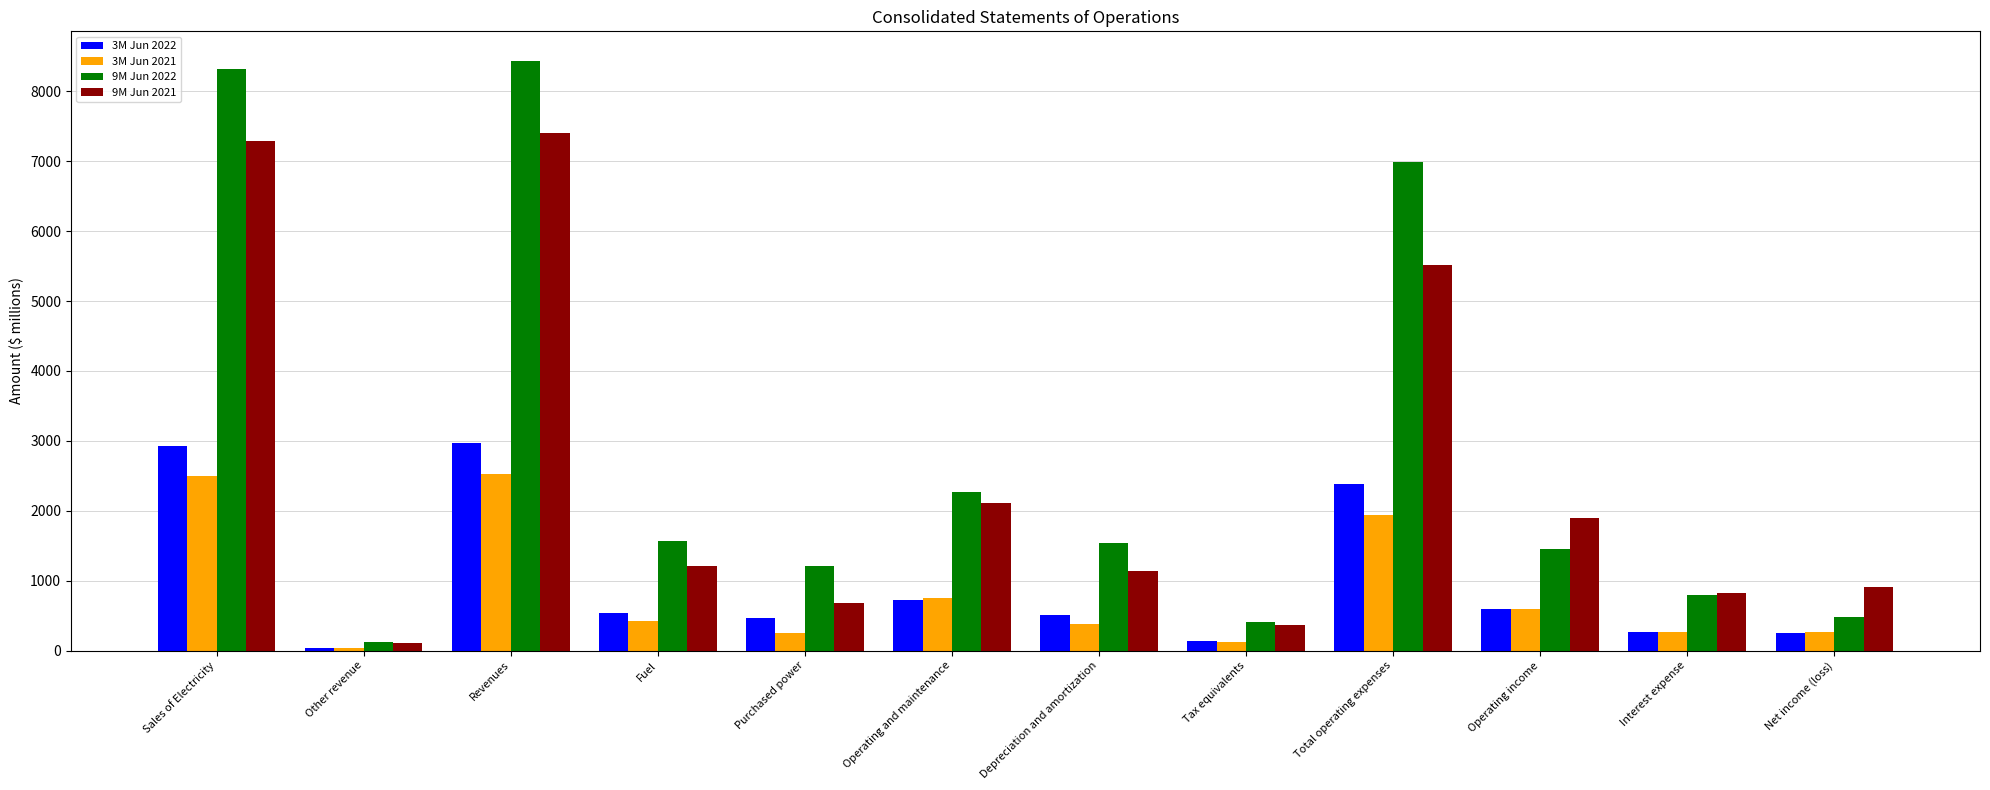

Is the value of 3M Jun 2022 at Total operating expenses greater than the value of 3M Jun 2021 at Operating income?

Yes